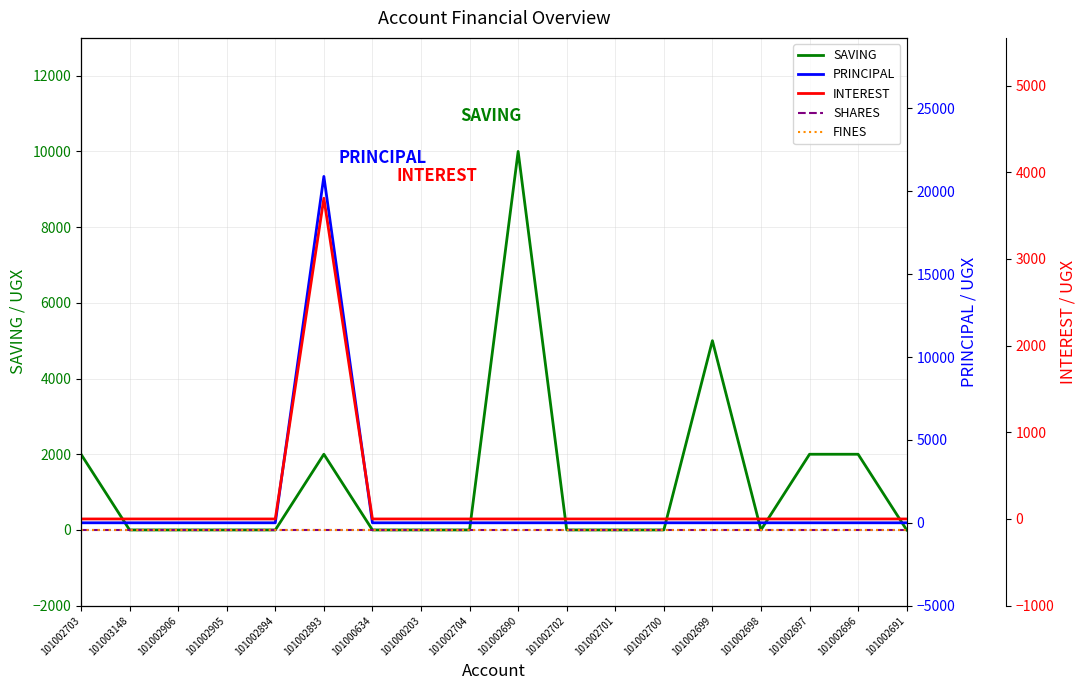

Between 101003148 and 101002700, which series saw the biggest shift?

SAVING